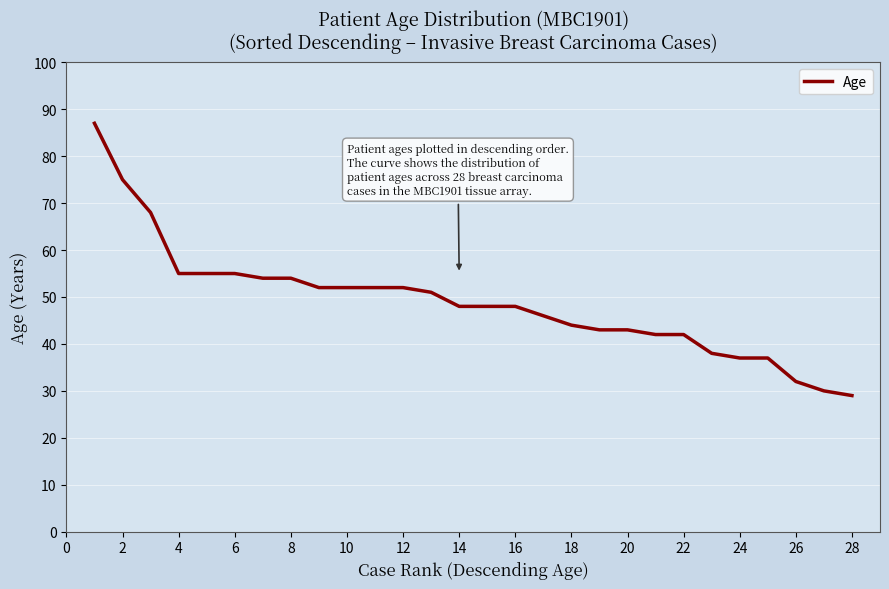

What is the smallest value displayed?

29